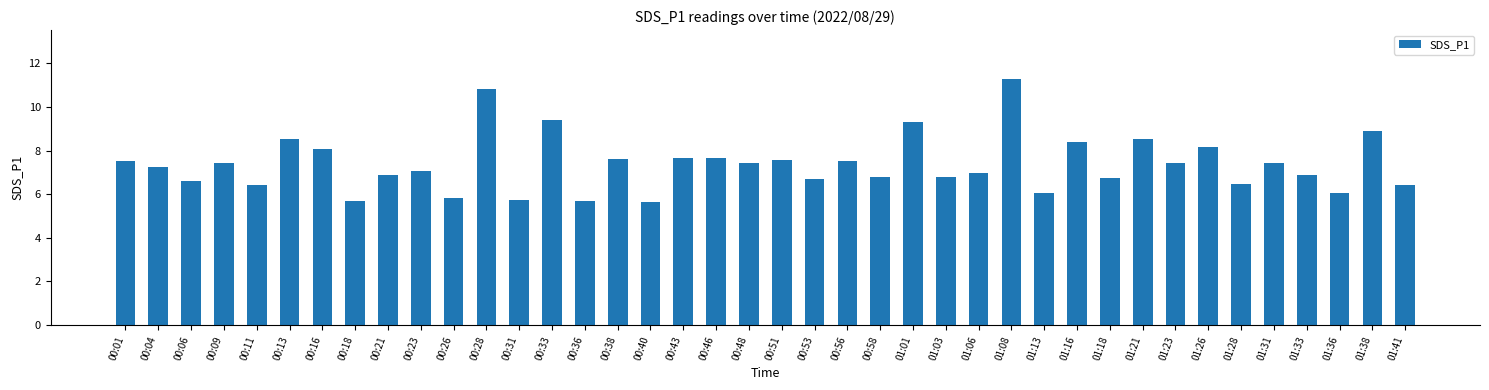

What is the sum of the values at 01:06 and 00:51?

14.5